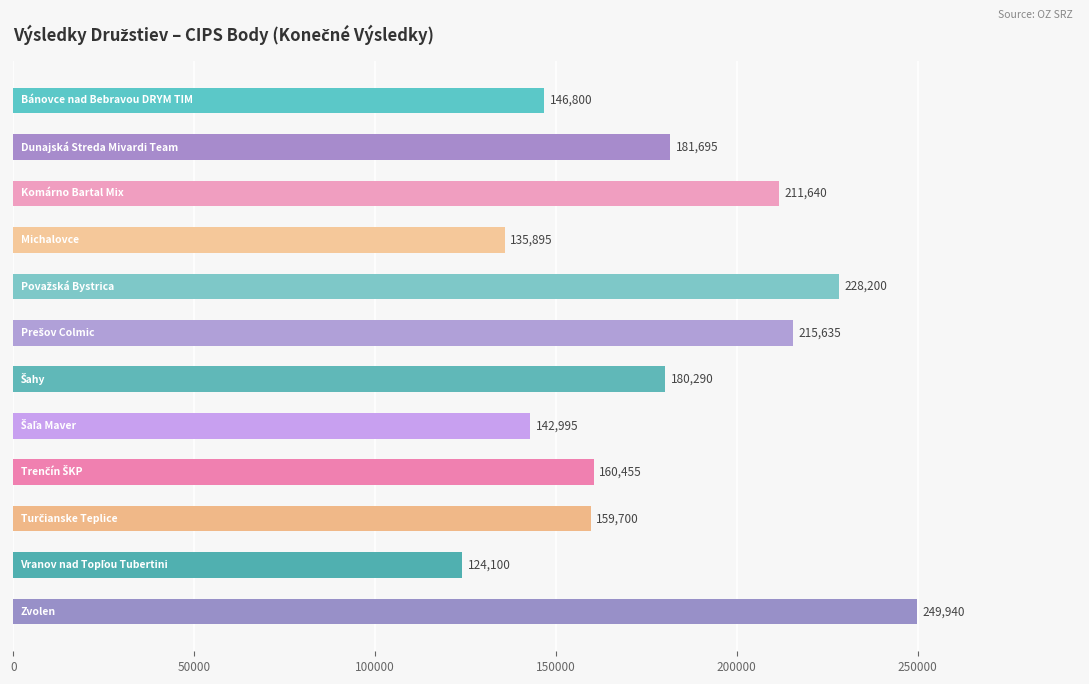

What is the difference between the maximum and minimum values?

125840